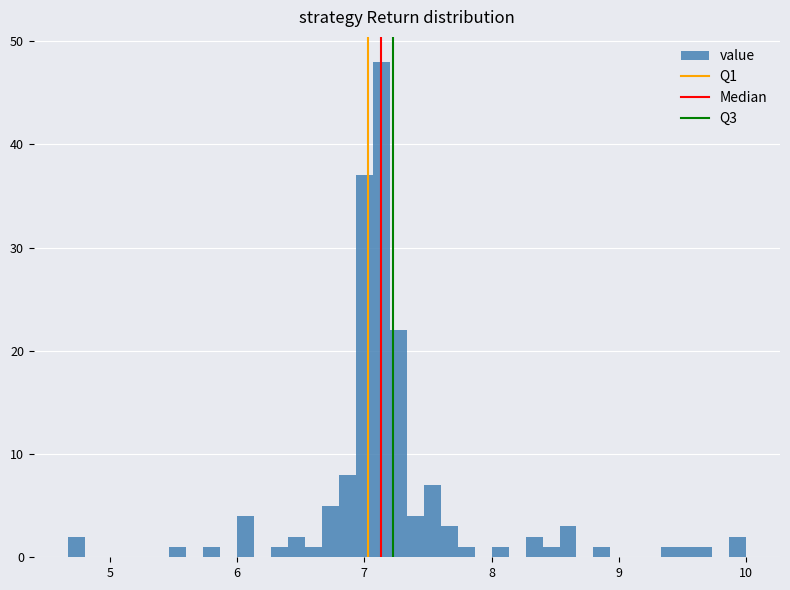

Around what value on the x-axis is the tallest bar? Give the approximate position of its centre, as read against the axis.

7.1